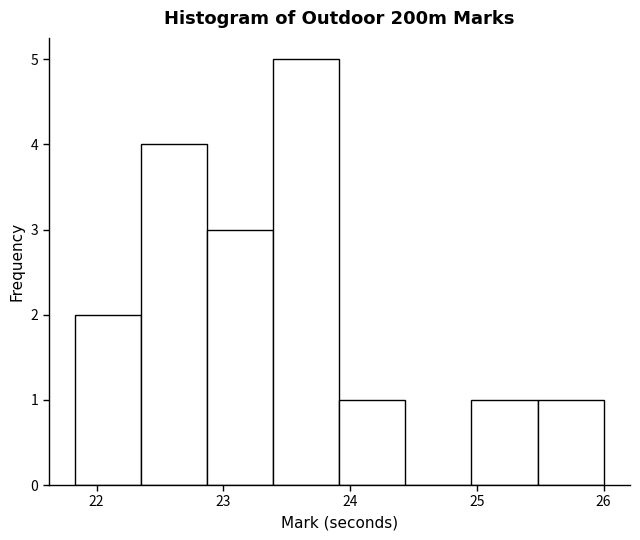

Reading left to right, transcribe this chart: for each bar, give the range it covers on the x-axis and its height. Neither the bar edges nor the heights are printed on the chart, so give them approximately, as read against the axes.

21.8 to 22.4: 2
22.4 to 22.9: 4
22.9 to 23.4: 3
23.4 to 23.9: 5
23.9 to 24.4: 1
24.4 to 25.0: 0
25.0 to 25.5: 1
25.5 to 26.0: 1